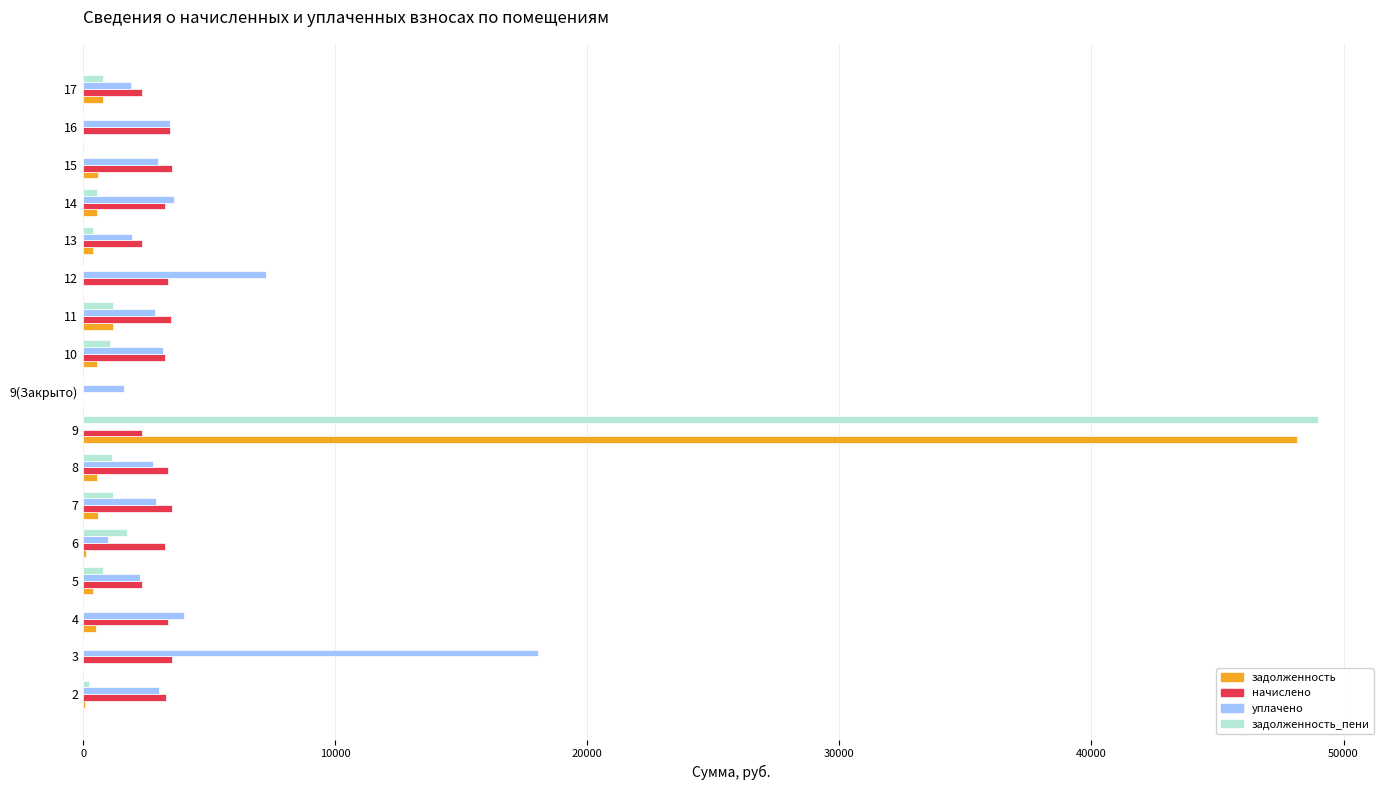

What is the sum of all задолженность_пени values?

58017.5